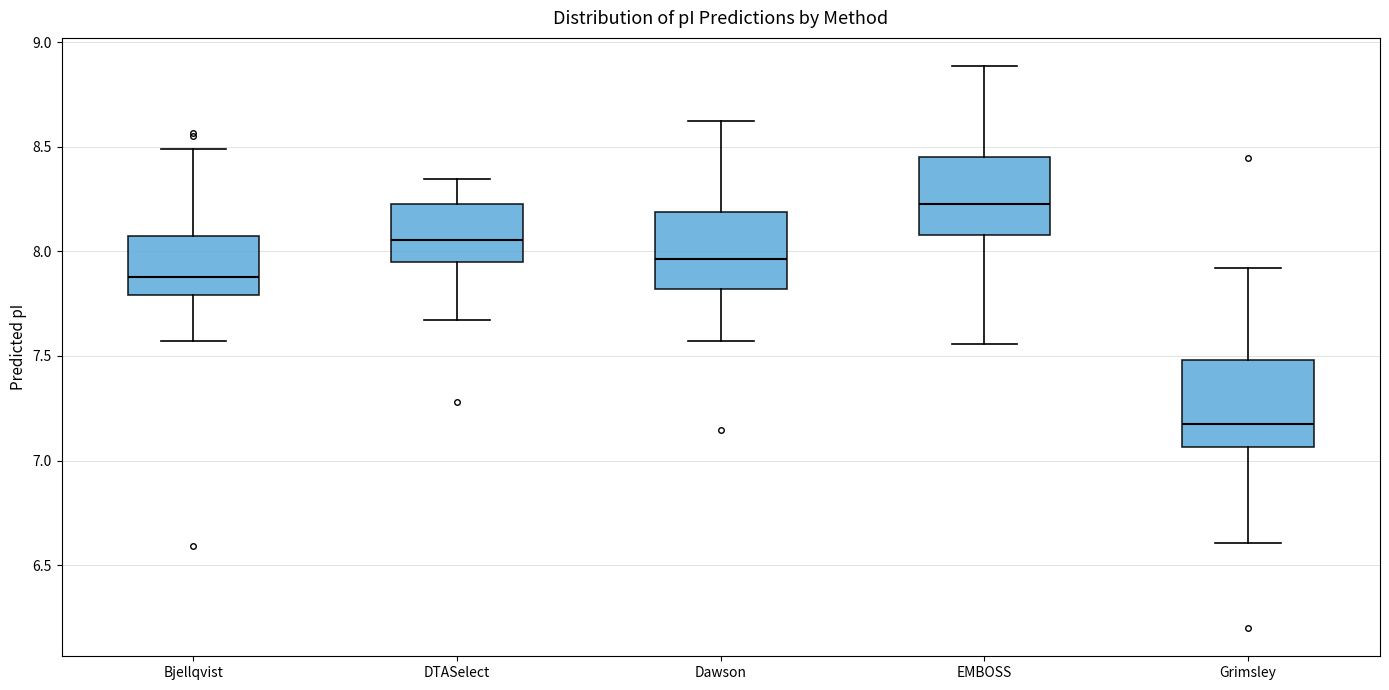

Which box has the lowest median line?

Grimsley